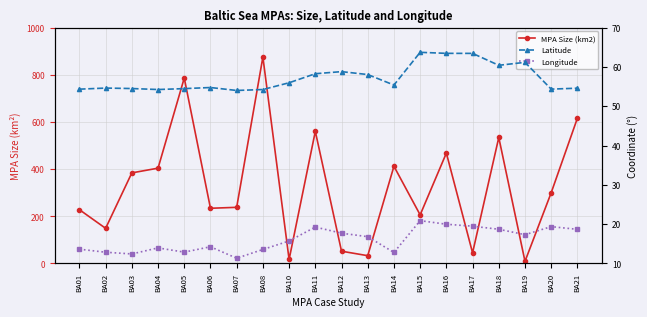

How many data points in MPA Size (km2) are less than 300?

10